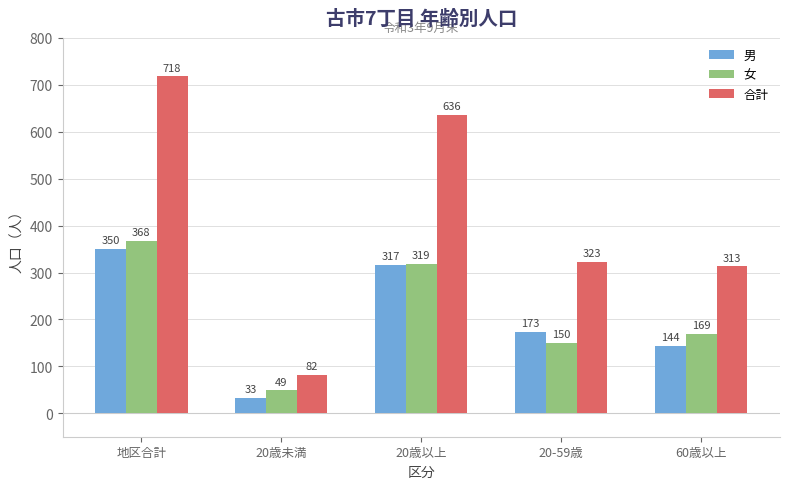

What is the total value across all series at 20歳以上?

1272